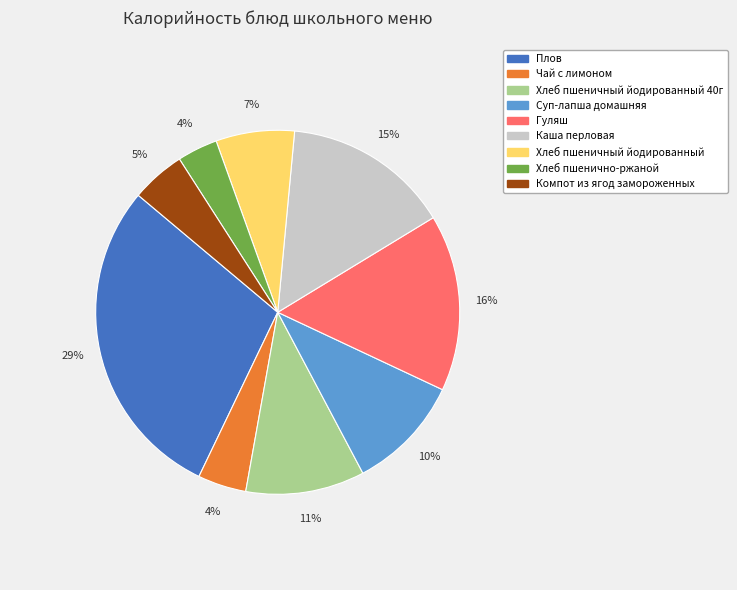

Which slice is the largest?

Плов